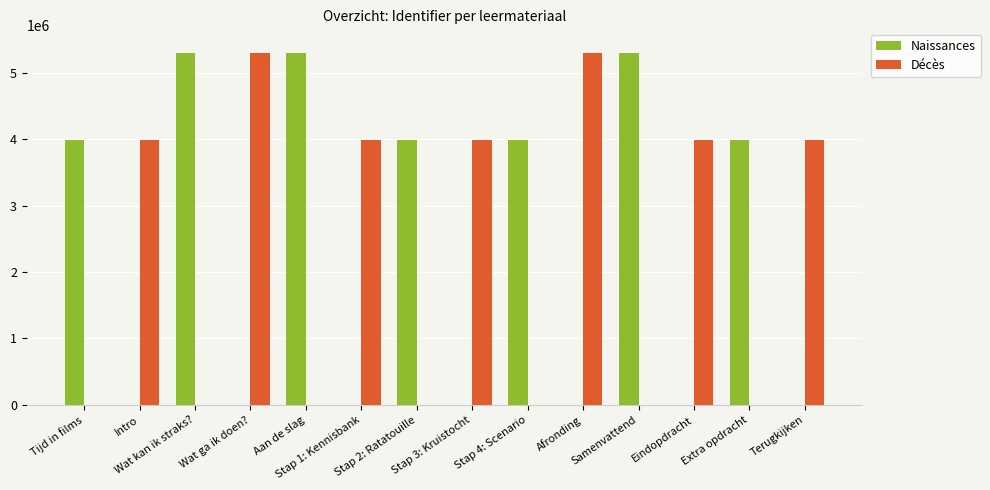

What are all the series names shown in the legend?

Naissances, Décès